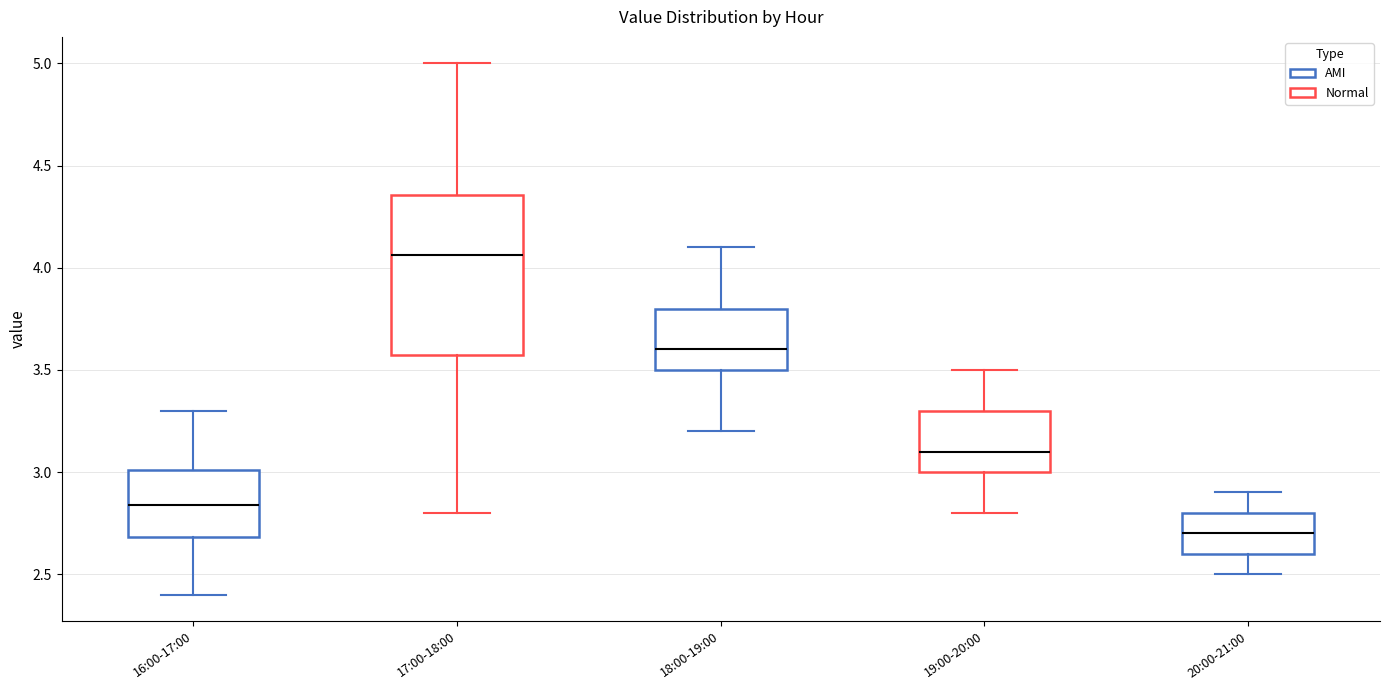

Reading left to right, read every box against the y-axis: the position of its median line, the range the box covers, and the ends of its whiskers. The values are not printed on the chart, so give them approximately, as read against the axis.

16:00-17:00: median 2.85, box 2.70 to 3.00, whiskers 2.40 to 3.30
17:00-18:00: median 4.05, box 3.60 to 4.35, whiskers 2.80 to 5.00
18:00-19:00: median 3.60, box 3.50 to 3.80, whiskers 3.20 to 4.10
19:00-20:00: median 3.10, box 3.00 to 3.30, whiskers 2.80 to 3.50
20:00-21:00: median 2.70, box 2.60 to 2.80, whiskers 2.50 to 2.90